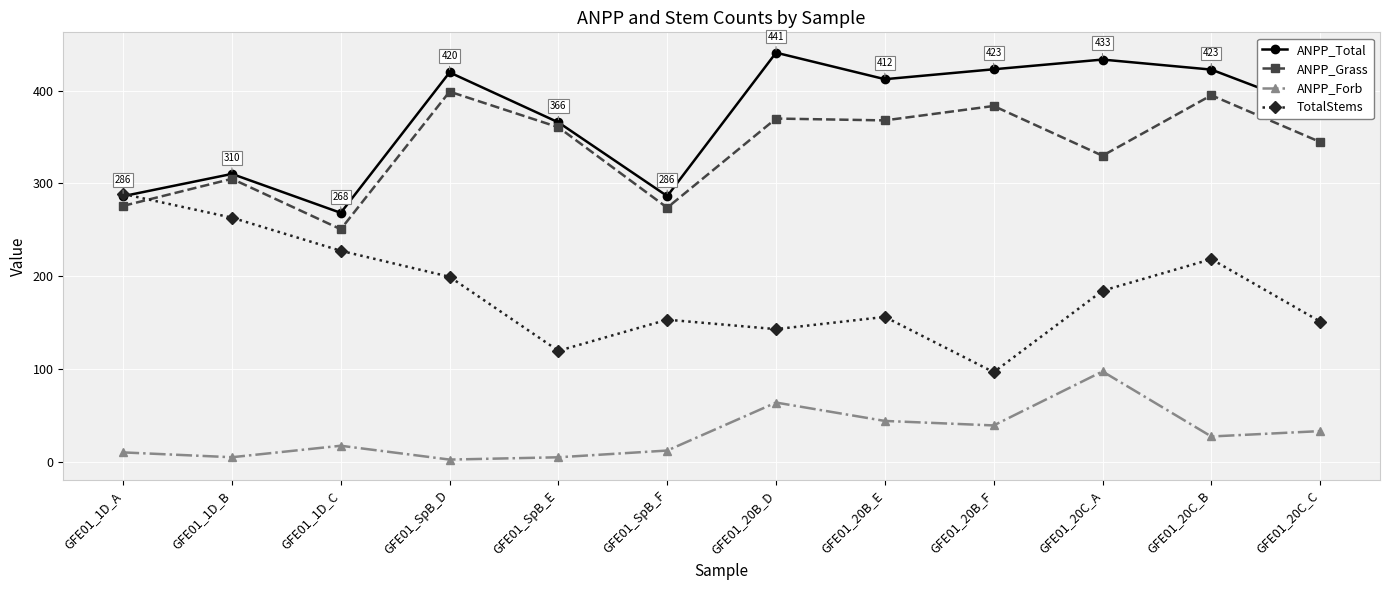

True or false: ANPP_Forb and ANPP_Grass cross at least once.

False